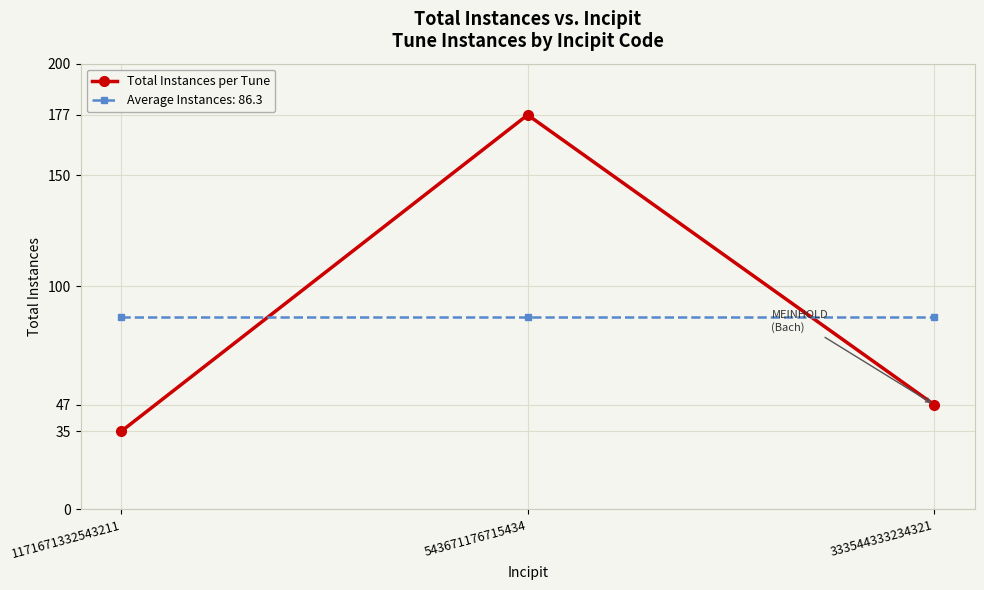

Reading left to right, what are all the values shown in this chart?

Total Instances per Tune: 35.0	177.0	47.0
Average Instances: 86.3: 86.3	86.3	86.3